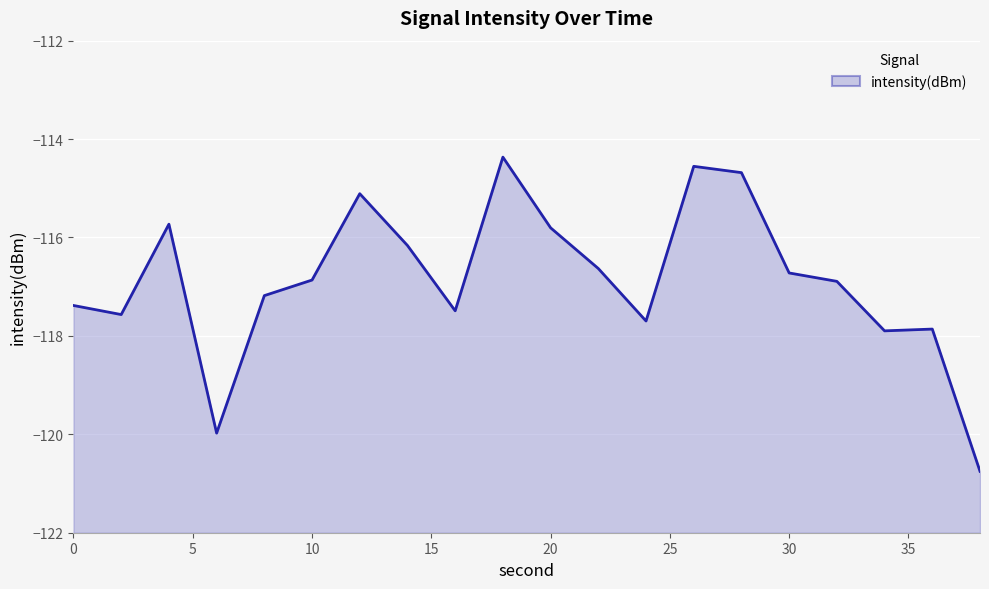

Where is the first local maximum?

4